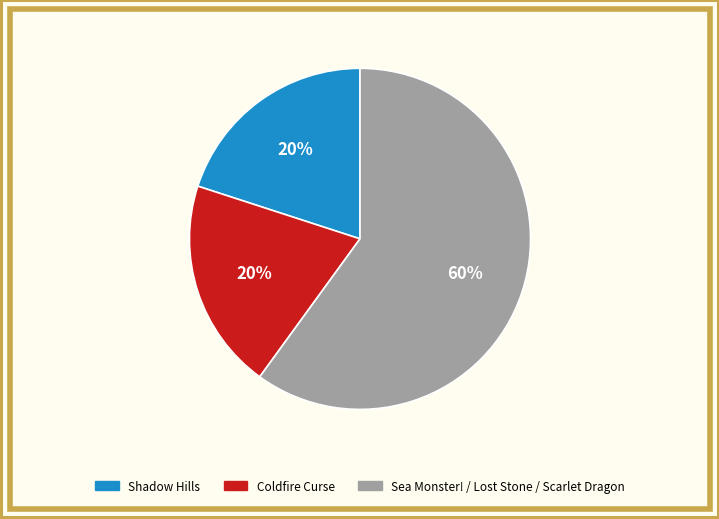

To the nearest percent, what is the average slice percentage?

33%